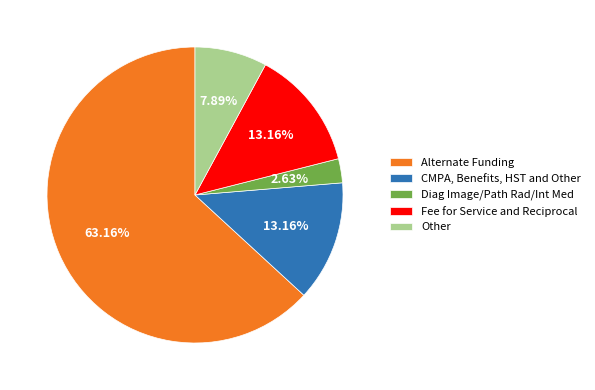

Which slice is the smallest?

Diag Image/Path Rad/Int Med